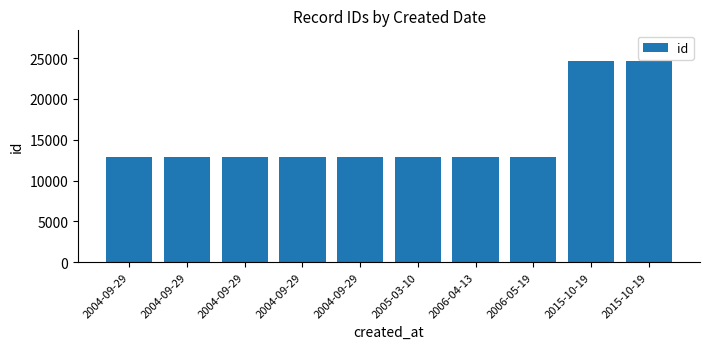

How many categories are shown in the chart?

10